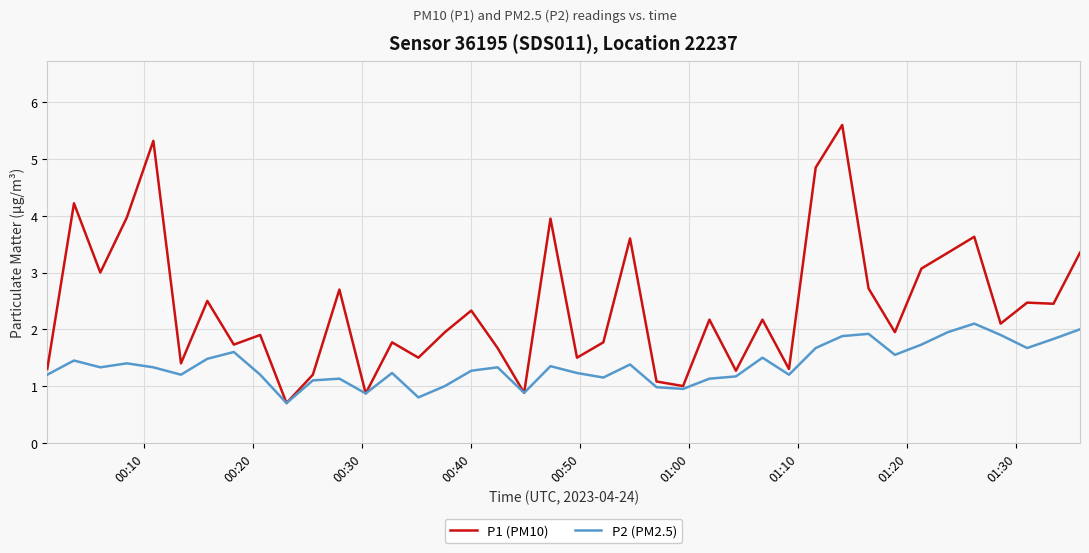

What is the lowest value of the P1 (PM10) series?

0.7